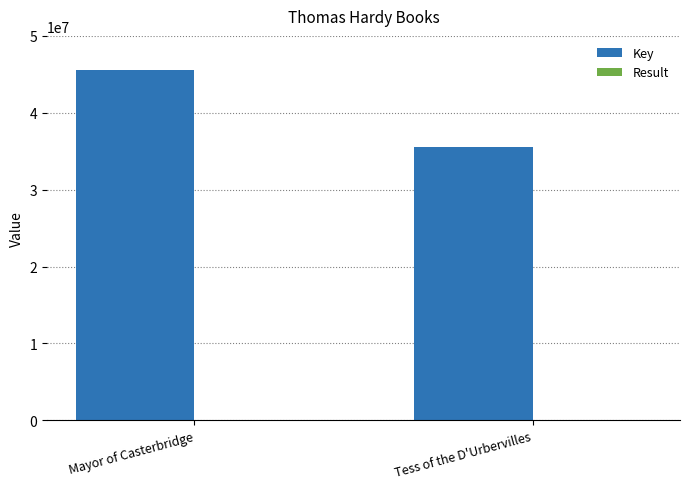

Which series has the largest total across all categories?

Key